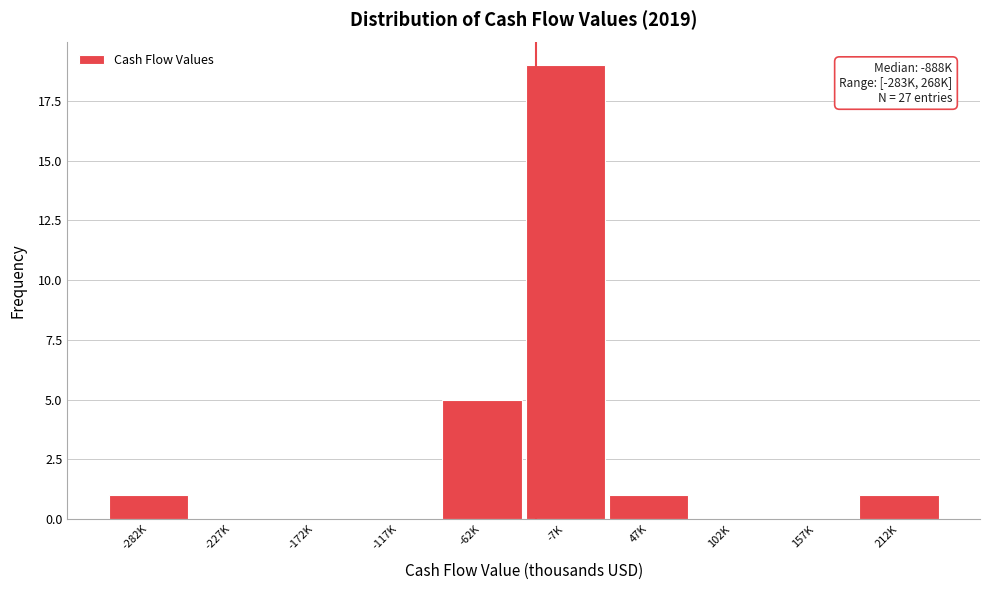

Reading left to right, extract all data points from this chart.

-282K=1	-227K=0	-172K=0	-117K=0	-62K=5	-7K=19	47K=1	102K=0	157K=0	212K=1